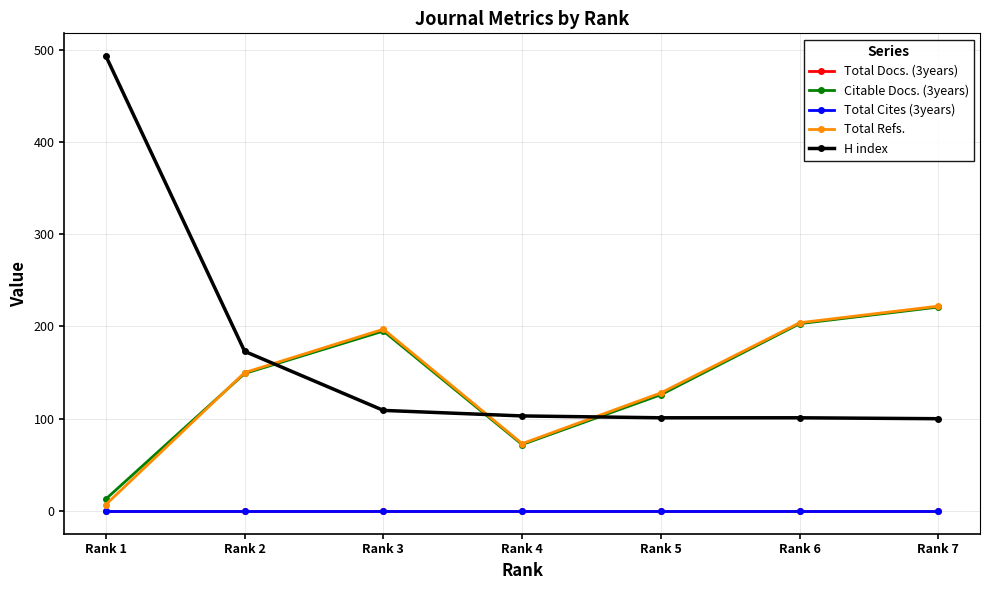

Between which two adjacent categories do H index and Total Refs. first intersect?

Rank 2 and Rank 3